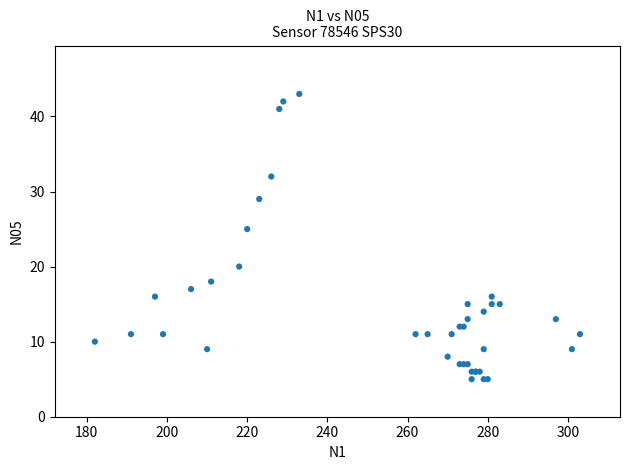

What Y value in the scatter plot is closest to 24?

25